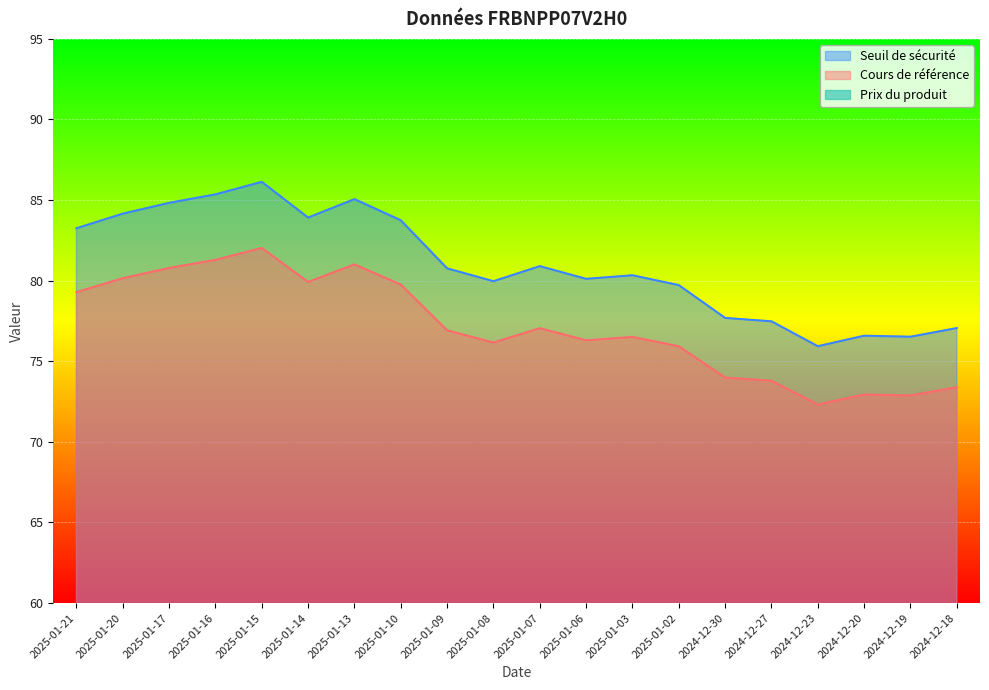

Reading right to left, what are all the values shown in this chart?

Seuil de sécurité: 2024-12-18=77.1	2024-12-19=76.5	2024-12-20=76.6	2024-12-23=75.9	2024-12-27=77.5	2024-12-30=77.7	2025-01-02=79.7	2025-01-03=80.3	2025-01-06=80.1	2025-01-07=80.9	2025-01-08=80.0	2025-01-09=80.8	2025-01-10=83.7	2025-01-13=85.1	2025-01-14=83.9	2025-01-15=86.1	2025-01-16=85.4	2025-01-17=84.8	2025-01-20=84.2	2025-01-21=83.3
Cours de référence: 2024-12-18=73.4	2024-12-19=72.9	2024-12-20=72.9	2024-12-23=72.3	2024-12-27=73.8	2024-12-30=74.0	2025-01-02=75.9	2025-01-03=76.5	2025-01-06=76.3	2025-01-07=77.0	2025-01-08=76.2	2025-01-09=76.9	2025-01-10=79.8	2025-01-13=81.0	2025-01-14=79.9	2025-01-15=82.0	2025-01-16=81.3	2025-01-17=80.8	2025-01-20=80.2	2025-01-21=79.3
Prix du produit: 2024-12-18=3.0	2024-12-19=3.3	2024-12-20=3.3	2024-12-23=3.5	2024-12-27=2.4	2024-12-30=2.3	2025-01-02=1.4	2025-01-03=1.2	2025-01-06=1.3	2025-01-07=1.1	2025-01-08=1.3	2025-01-09=1.1	2025-01-10=0.5	2025-01-13=0.4	2025-01-14=0.5	2025-01-15=0.3	2025-01-16=0.3	2025-01-17=0.3	2025-01-20=0.4	2025-01-21=0.4